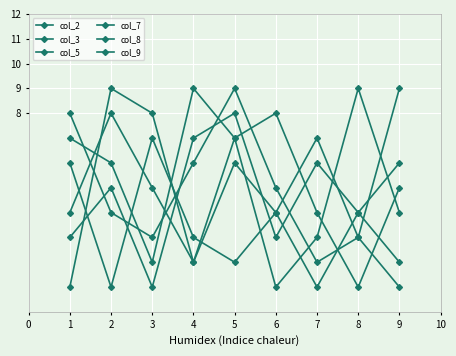

What is the minimum value for col_9?

1